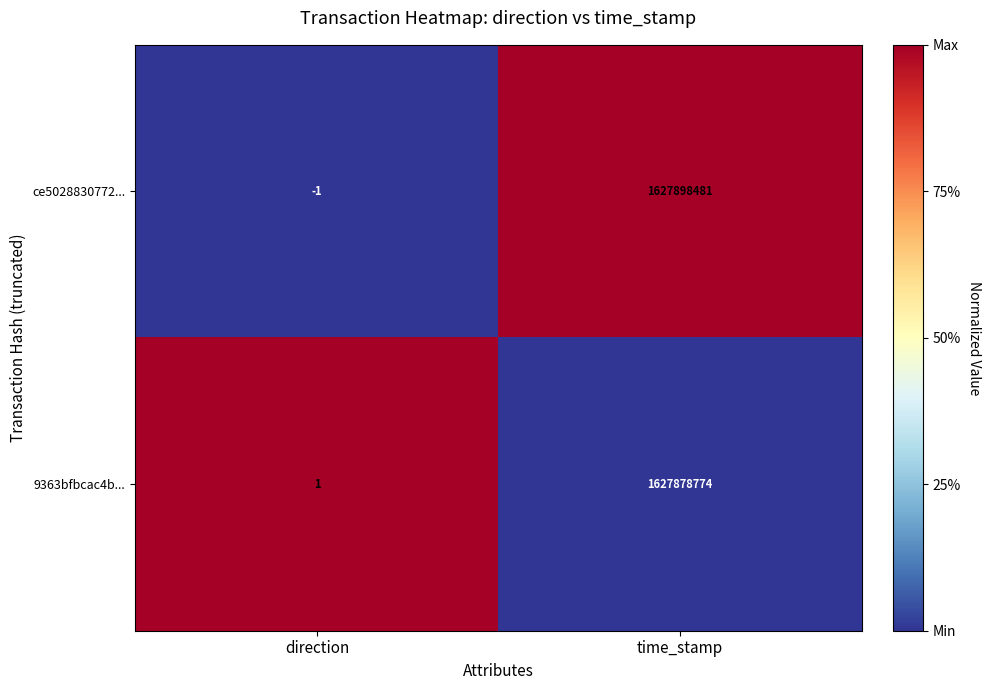

At direction, list the series in order from smallest to largest.

ce5028830772..., 9363bfbcac4b...